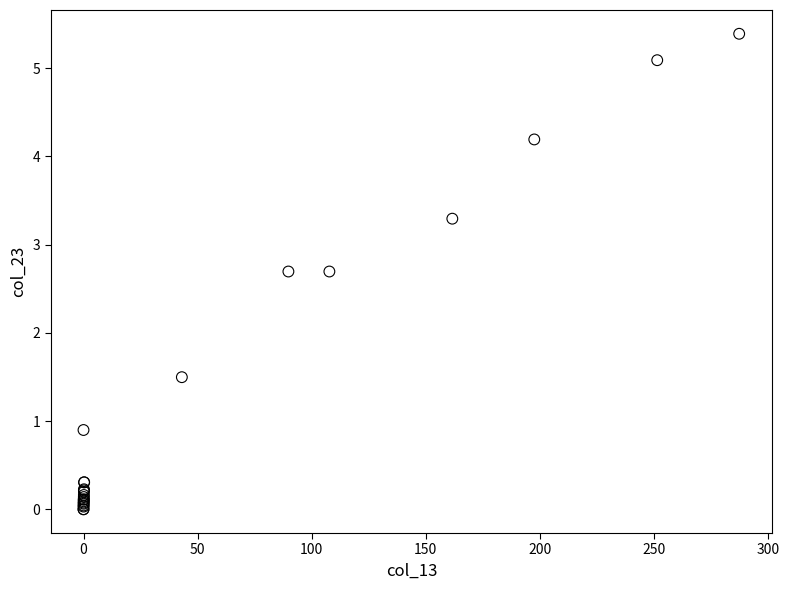

What Y value in the scatter plot is closest to 2?

1.5